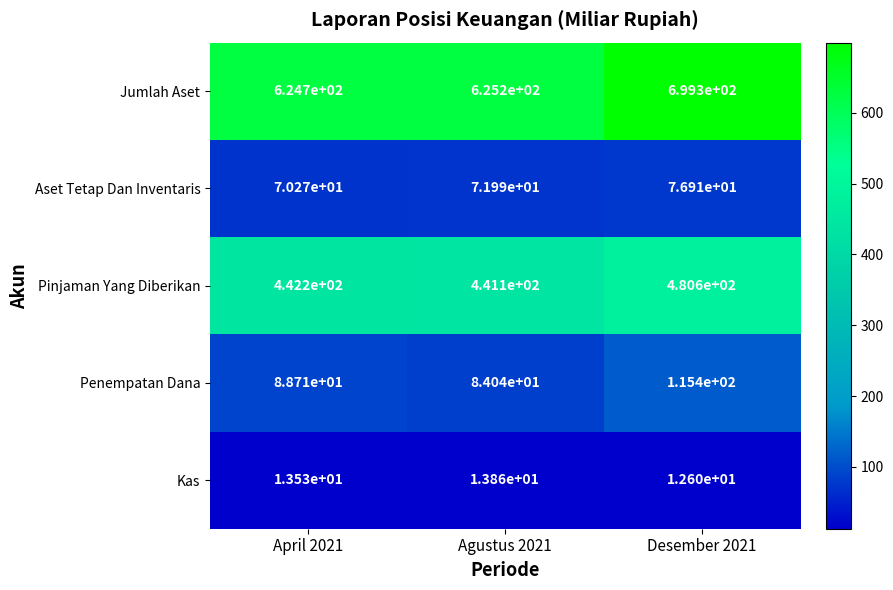

Is the value of Penempatan Dana at April 2021 greater than the value of Aset Tetap Dan Inventaris at Agustus 2021?

Yes